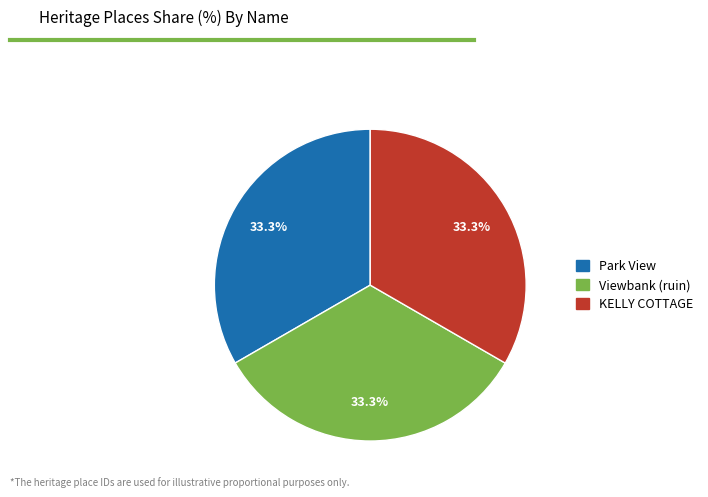

What percentage do KELLY COTTAGE and Viewbank (ruin) together represent?

66.7%